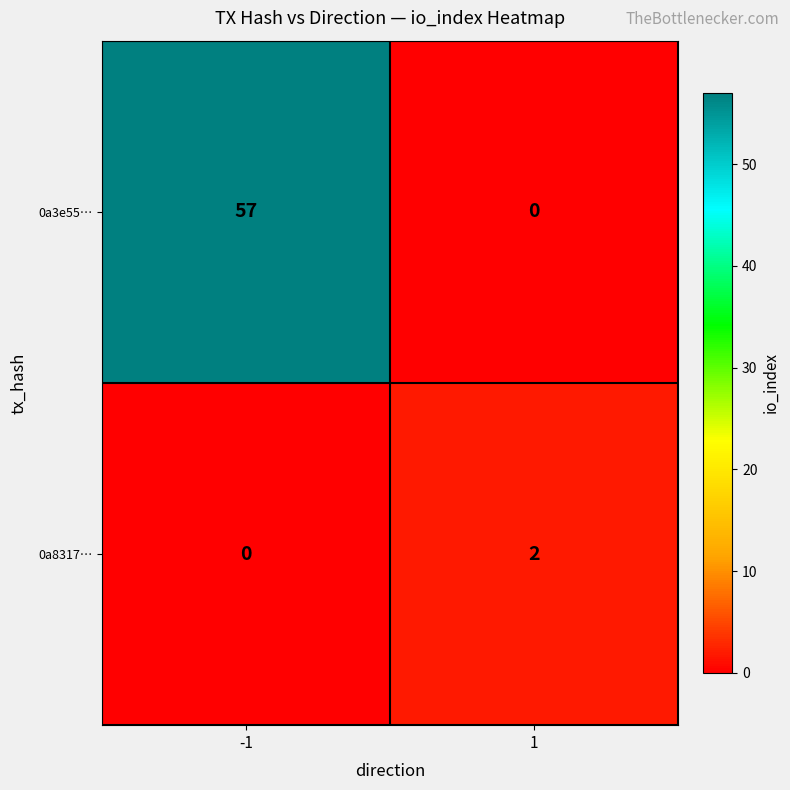

The value of 0a8317… at -1 is 0. True or false?

True